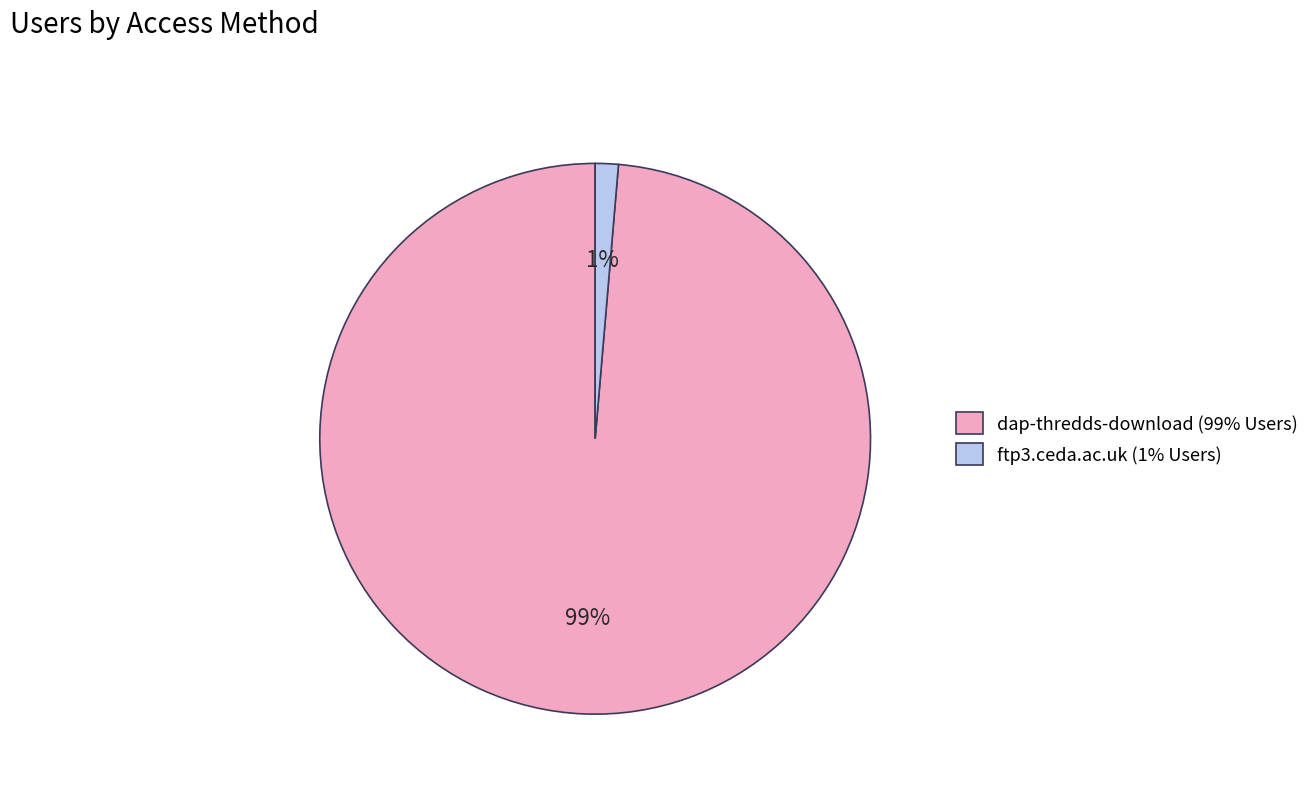

To the nearest percent, what portion does ftp3.ceda.ac.uk represent?

1%